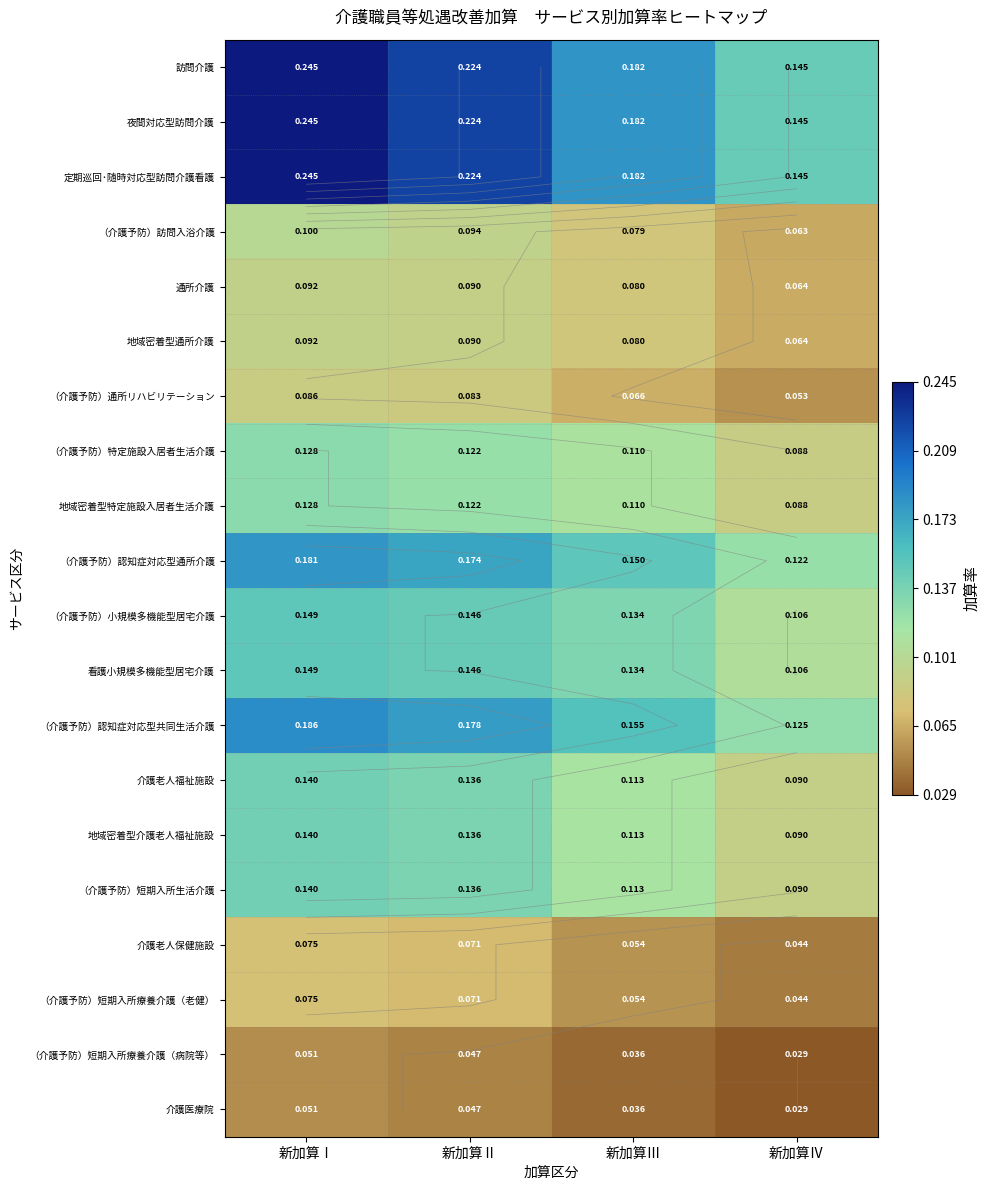

What is the total value across all series at 新加算Ⅰ?

2.7